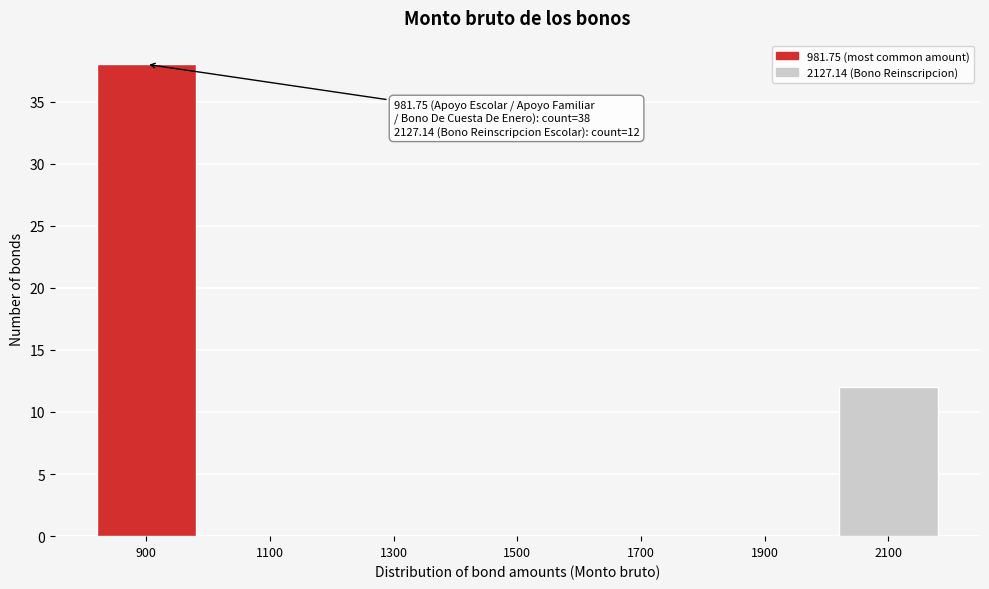

Reading left to right, list all the values displayed in this chart.

900=38	1100=0	1300=0	1500=0	1700=0	1900=0	2100=12